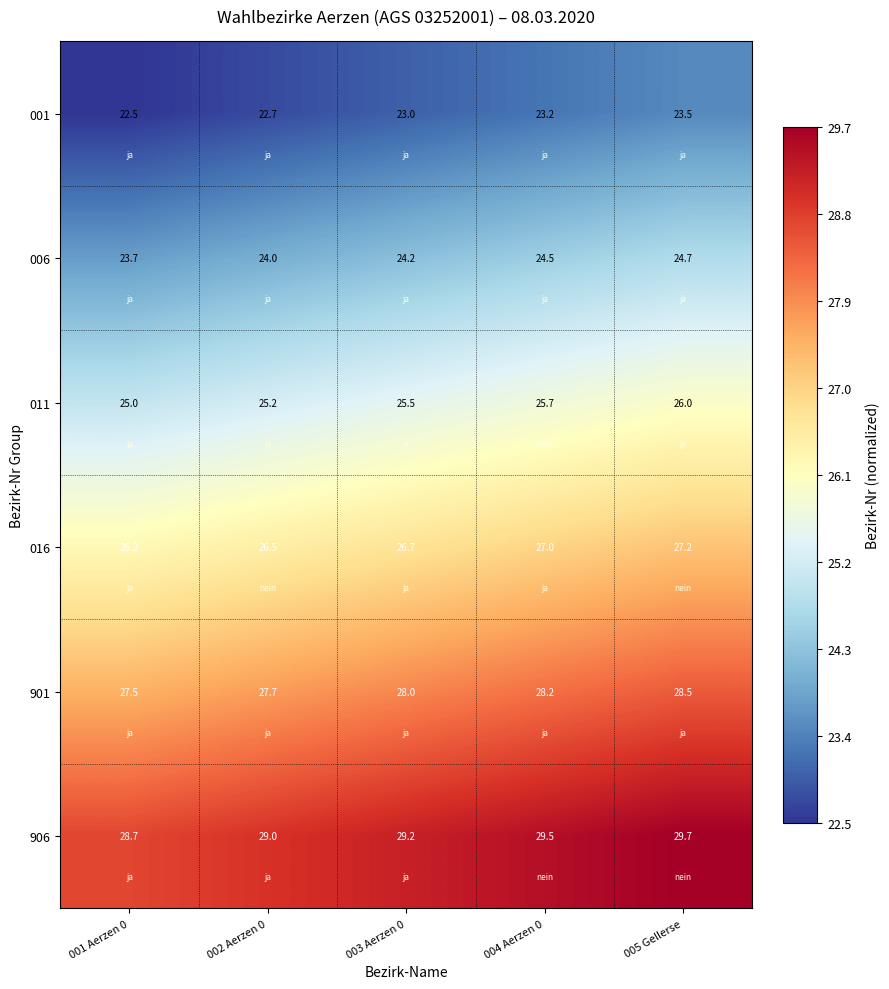

What is the average value of the 001 series?

23.0